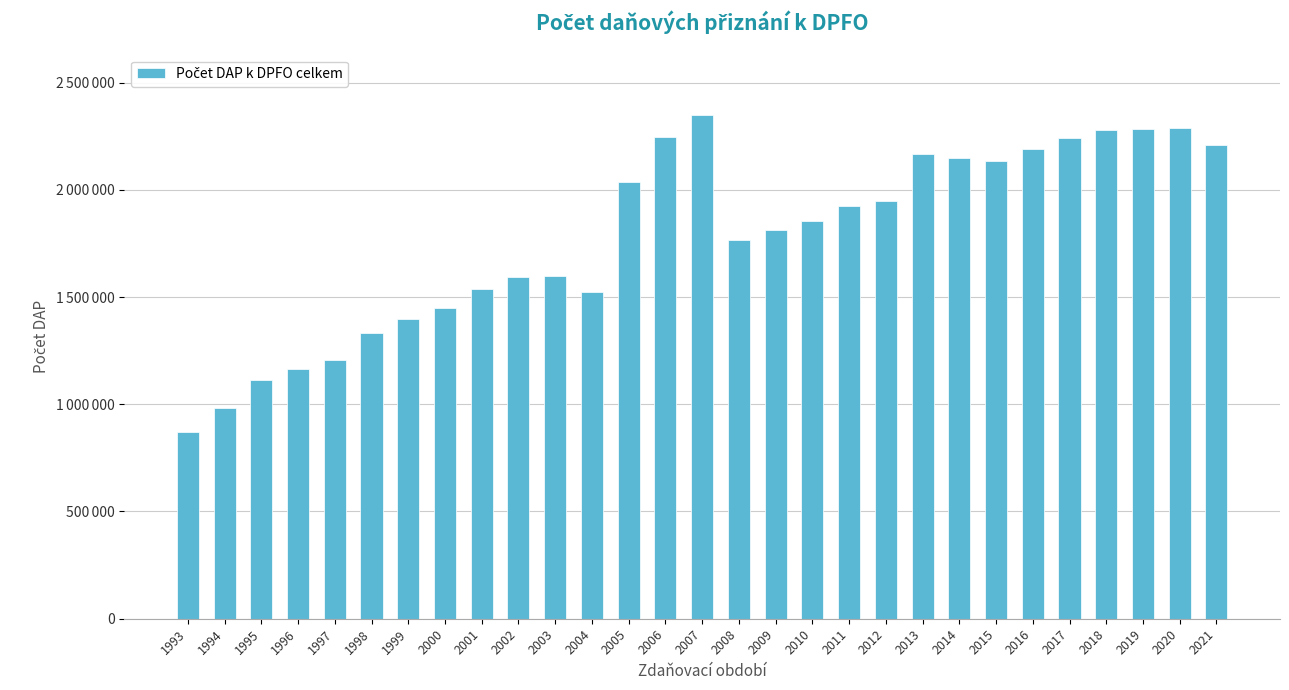

Does the chart contain any negative values?

No